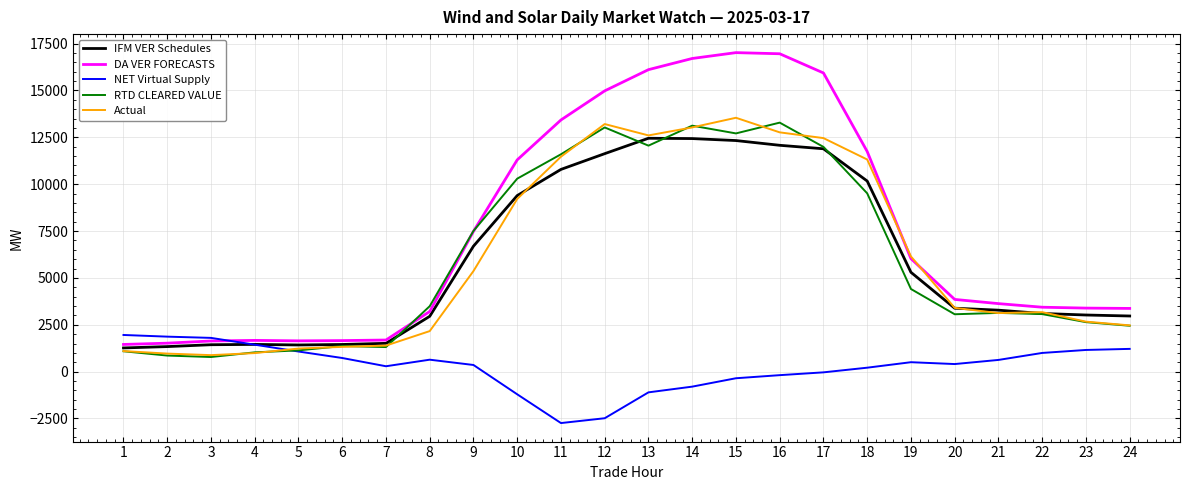

How many lines are shown in the chart?

5